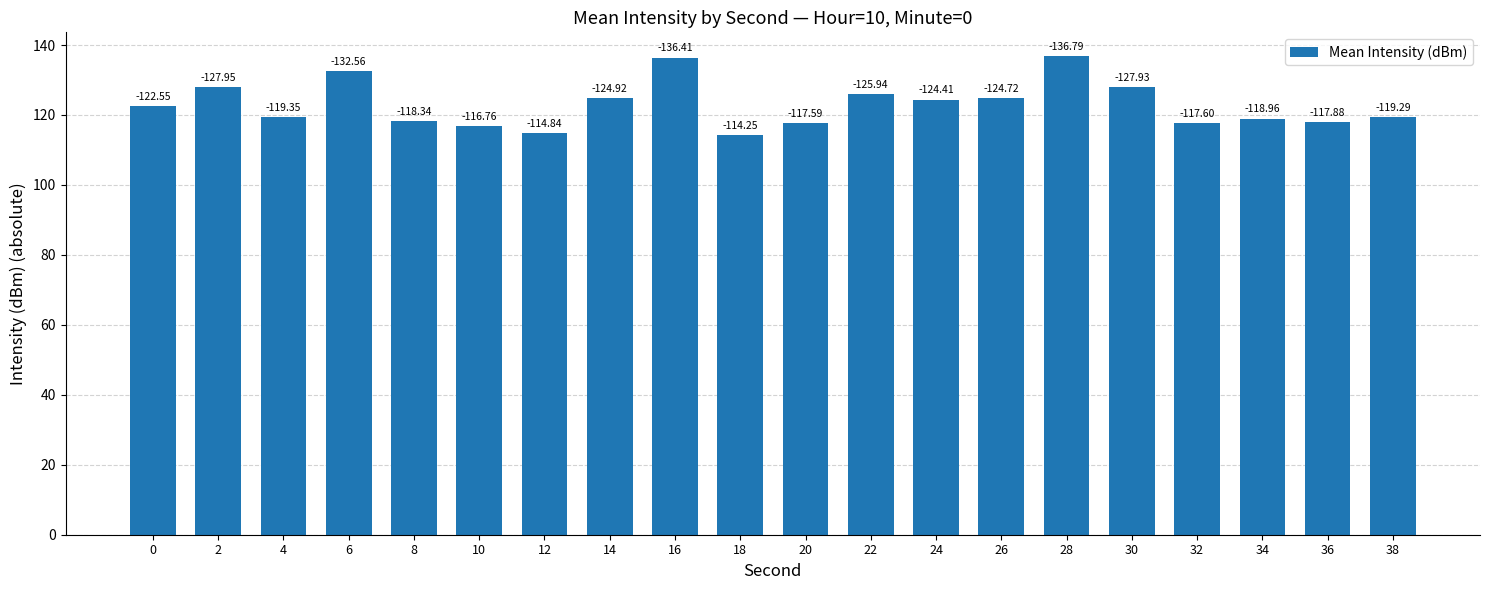

At which category does the chart reach its peak across all series?

28